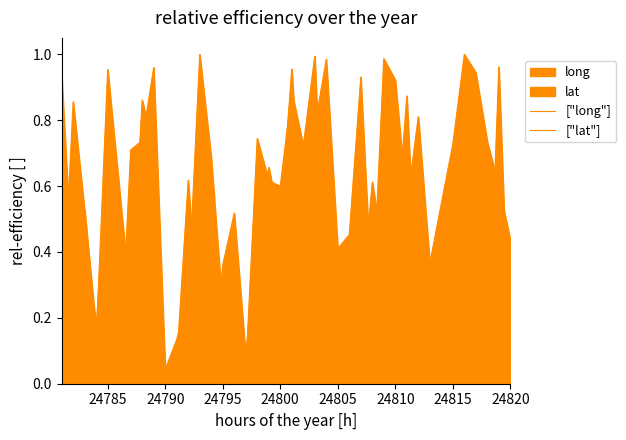

Count the number of data series in this chart.

2